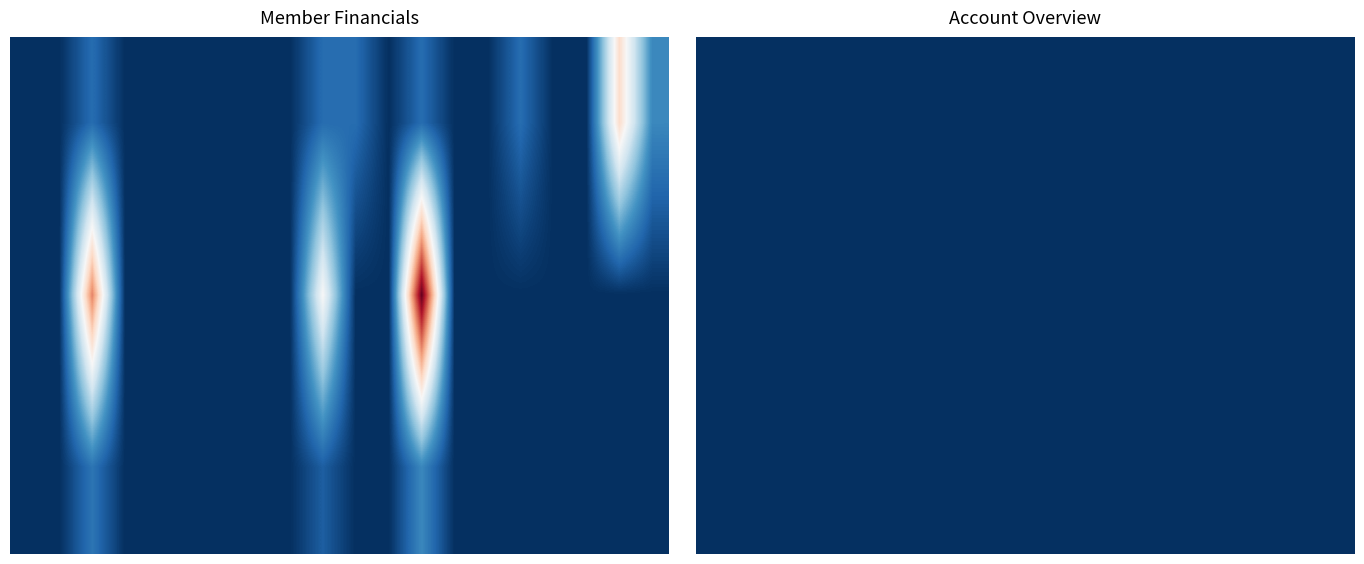

What is the difference between the maximum and minimum values in the MAKHOHA JANET OKUKU series?

12700